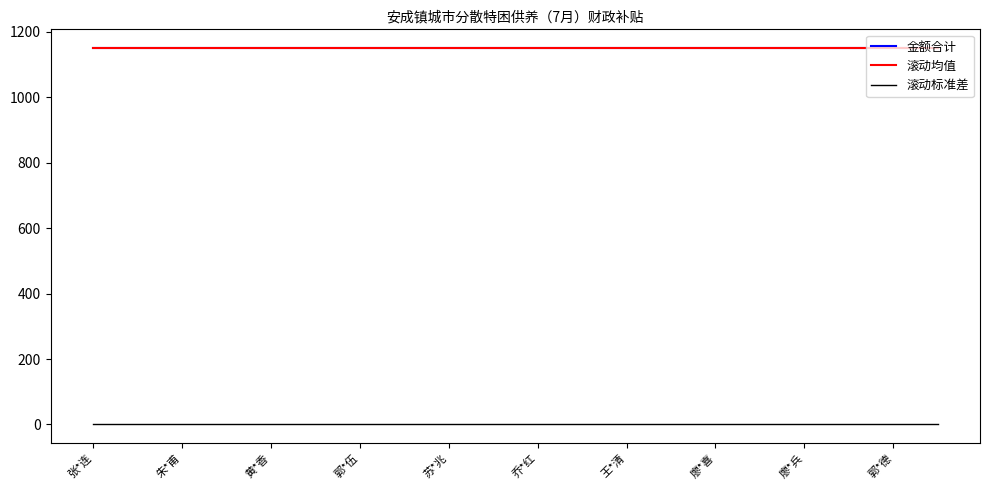

Does the chart have visible grid lines?

No